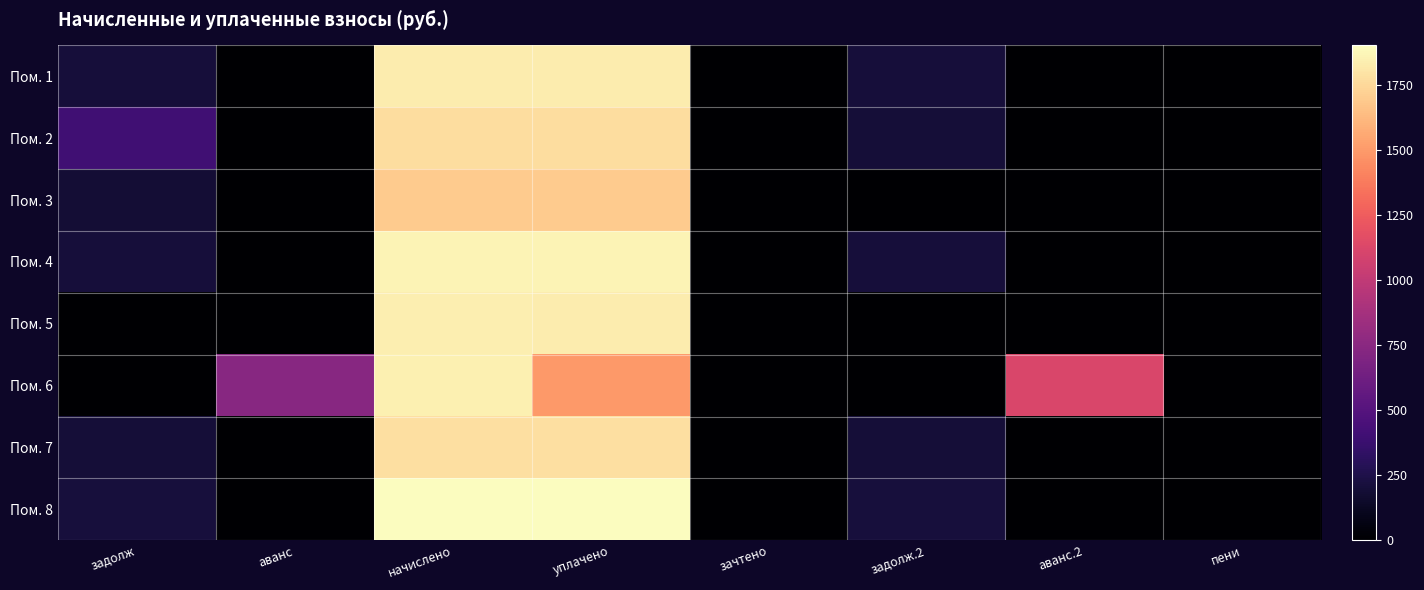

Which category has the lowest value across all series?

аванс